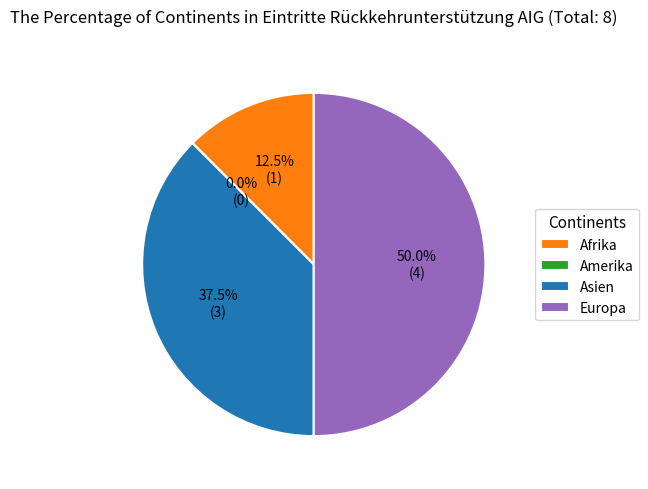

Count the number of slices in the pie.

4